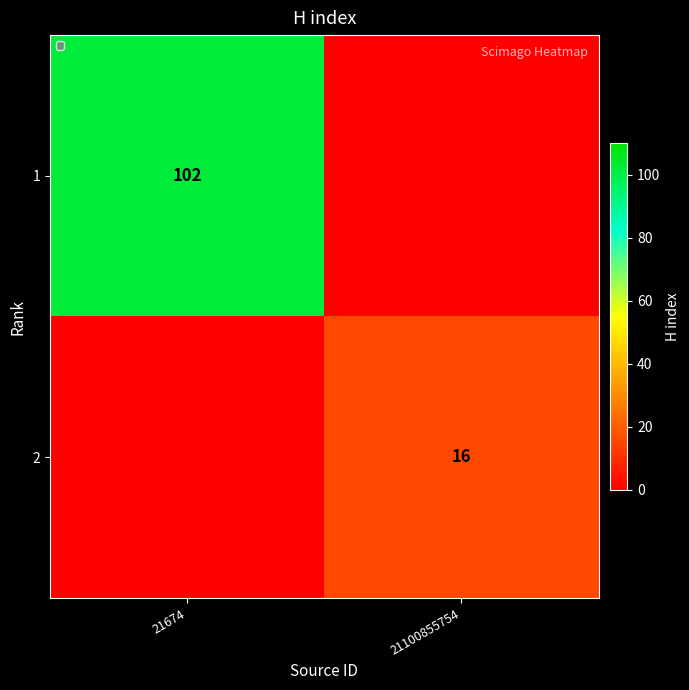

Is it true that 2 equals 23 at 21100855754?

False